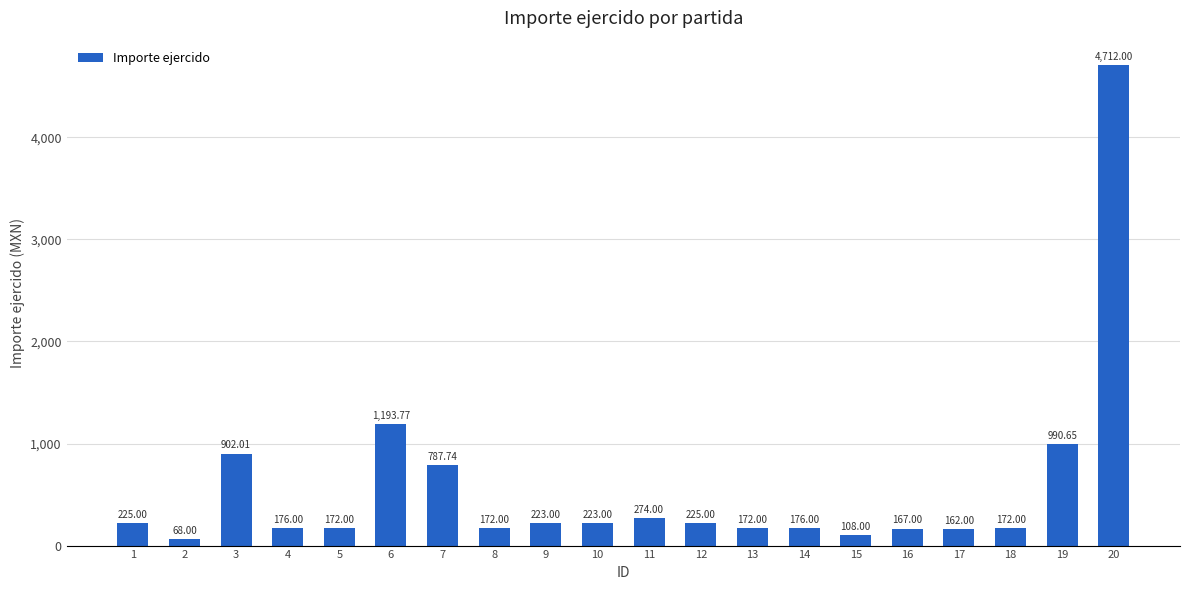

Is it true that the value at 13 is 172.0?

True